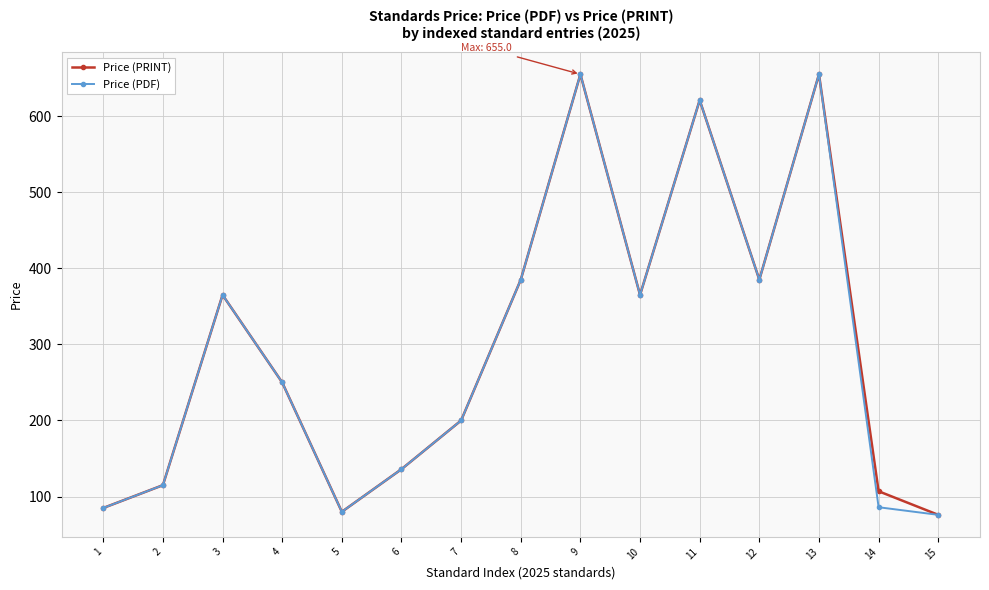

The Price (PRINT) series shows 136.3 at 5. True or false?

False